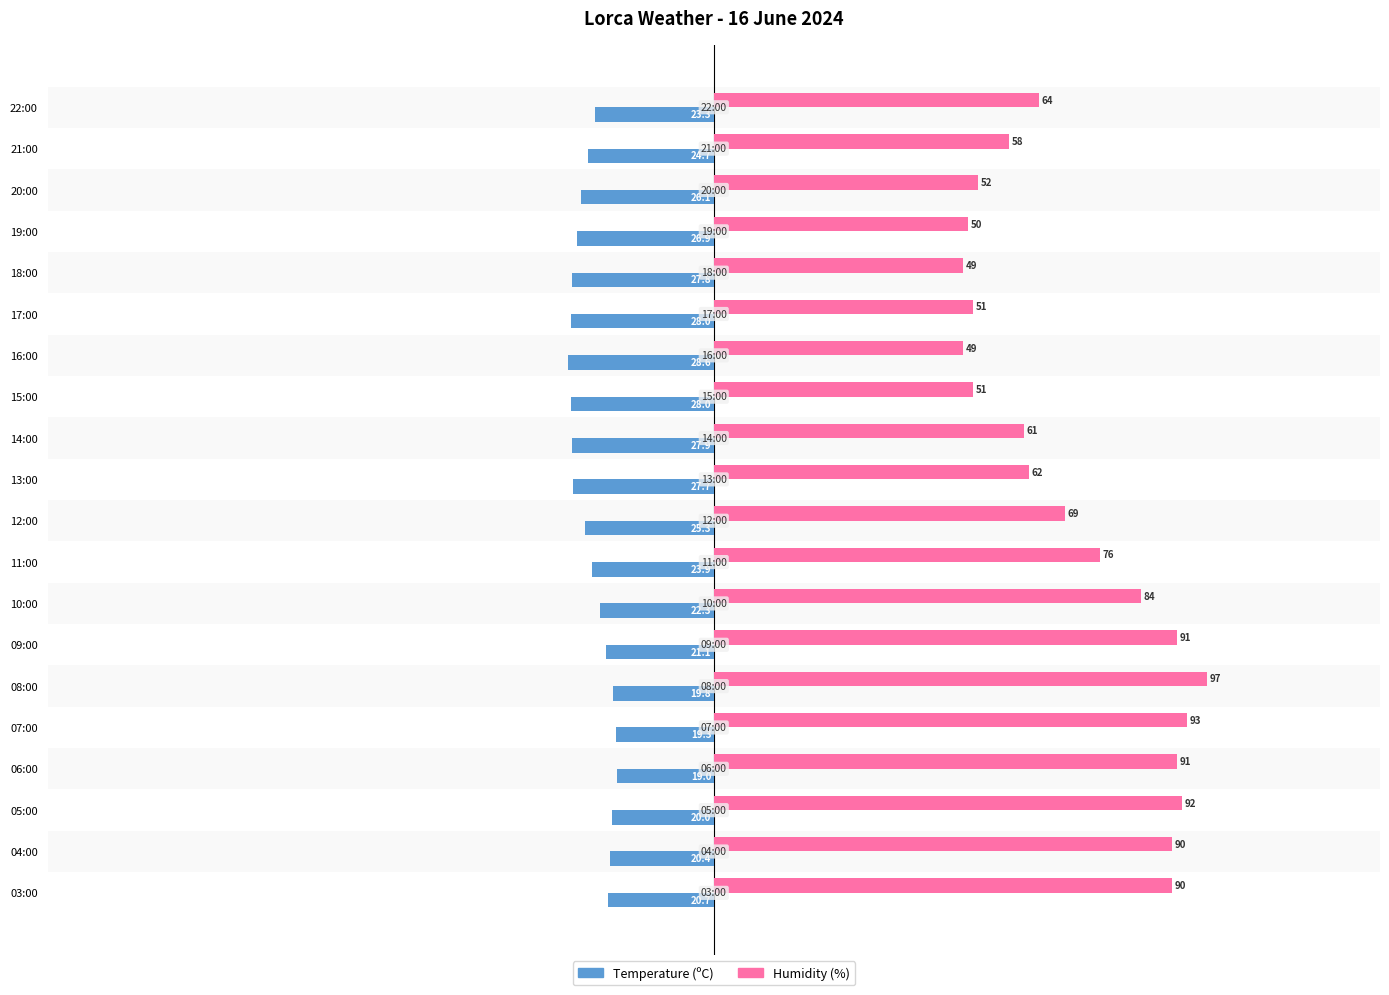

What are all the series names shown in the legend?

Temperature (ºC), Humidity (%)